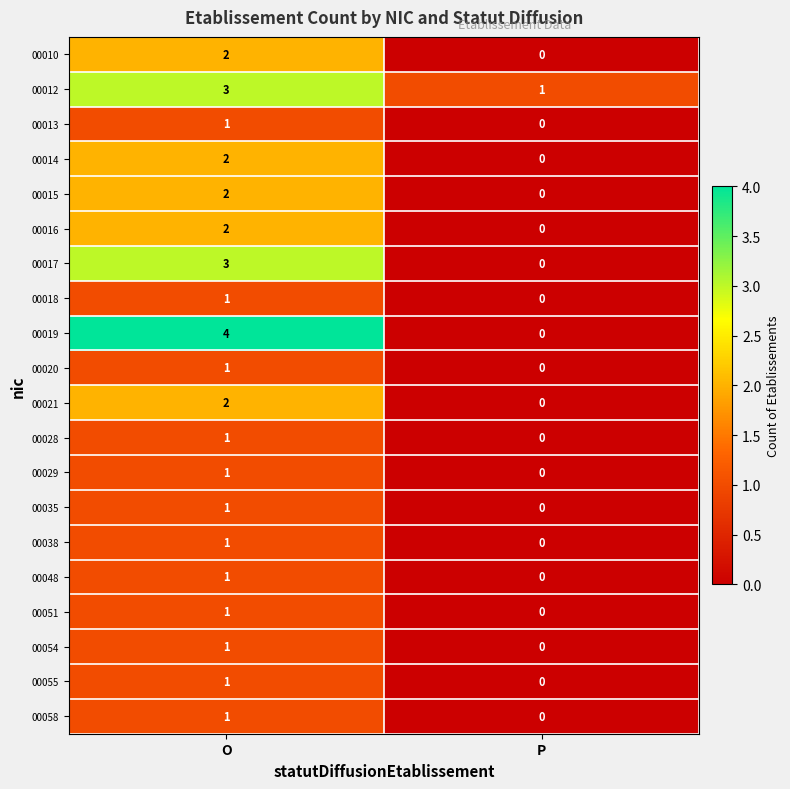

Is it true that 00016 equals 3 at O?

False